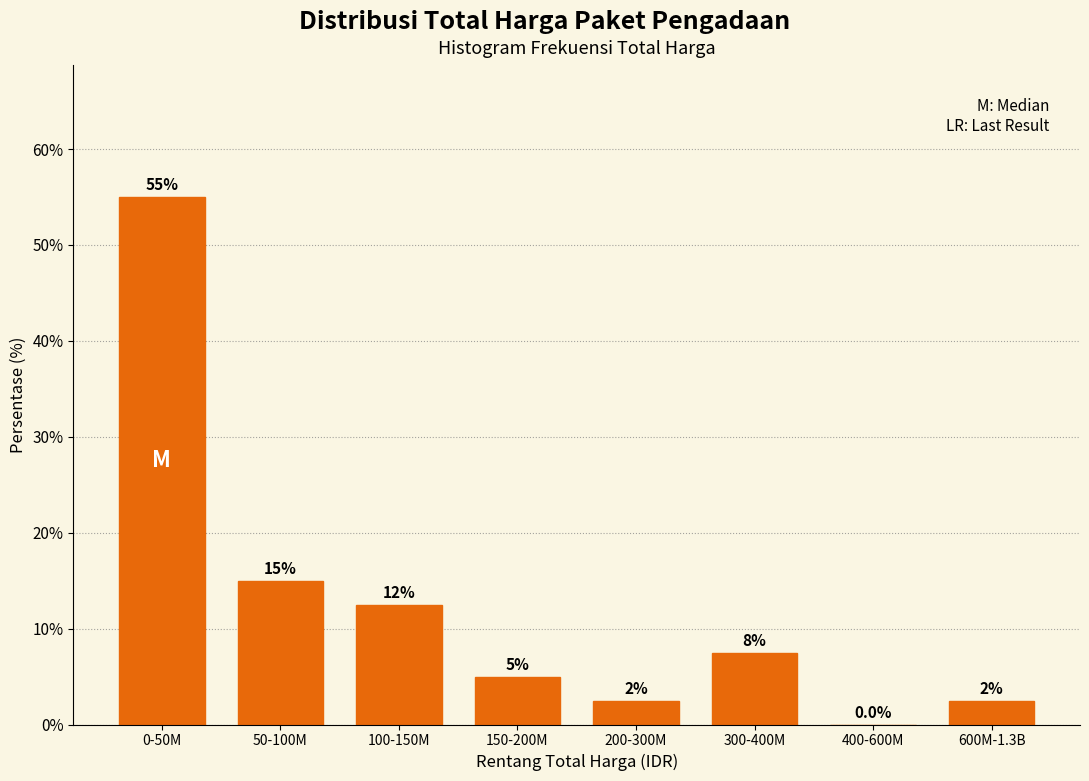

Reading left to right, transcribe all the data shown in this chart.

0-50M=55.0	50-100M=15.0	100-150M=12.5	150-200M=5.0	200-300M=2.5	300-400M=7.5	400-600M=0.0	600M-1.3B=2.5